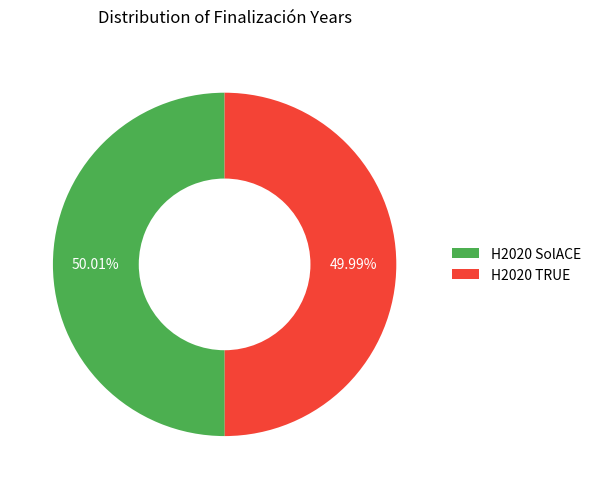

To the nearest percent, what percentage of the pie is H2020 SolACE?

50%